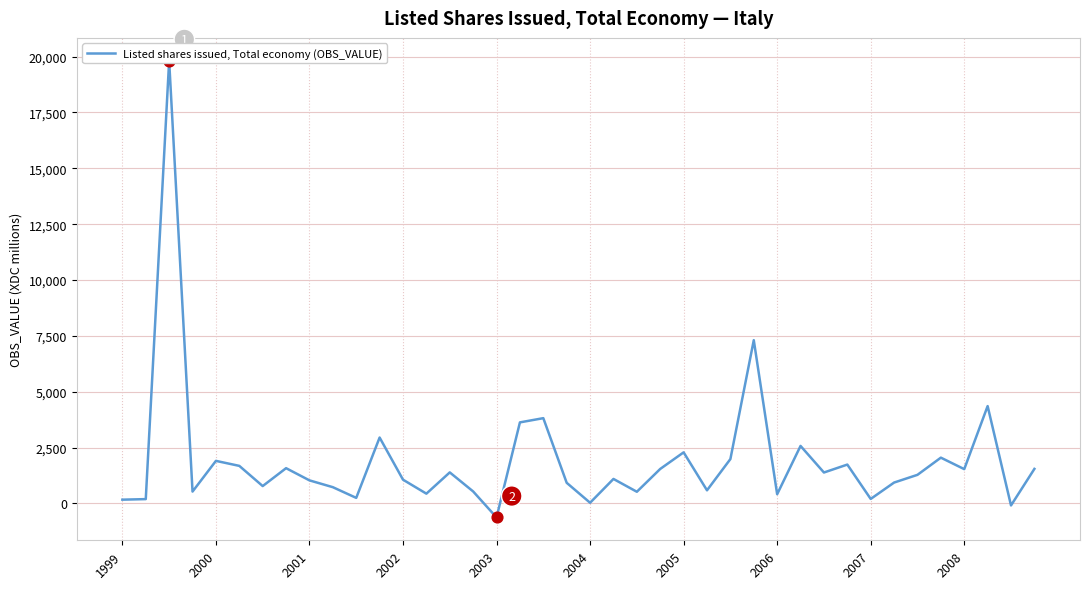

Which has a higher value, 21 or 12?

21